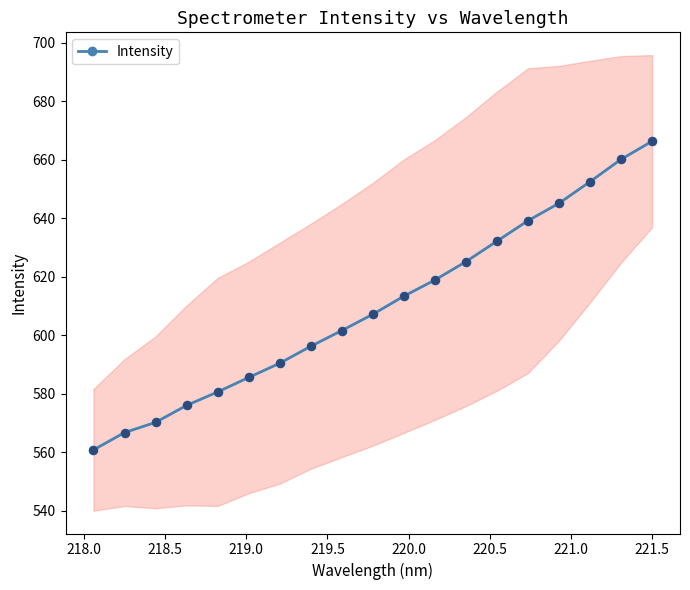

True or false: Intensity has more than 0 points higher than both neighbors.

False